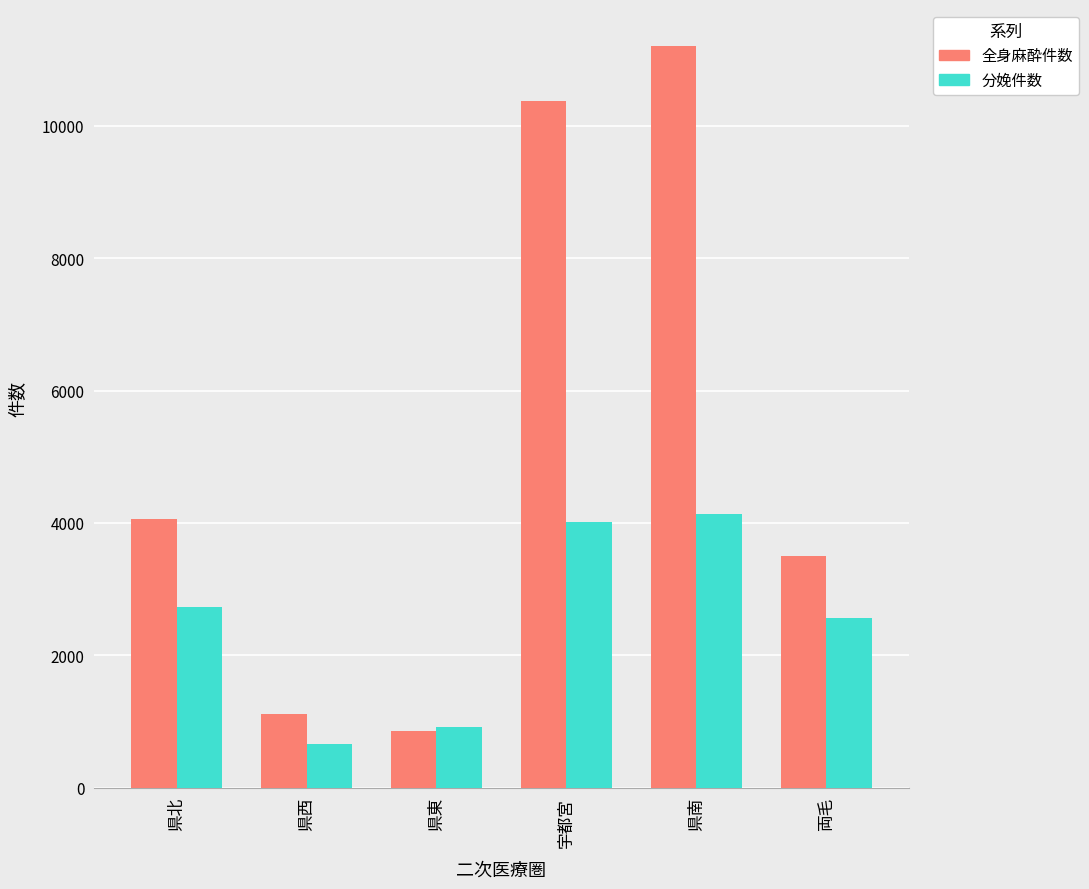

How many values in the 全身麻酔件数 series are below 4056?

3